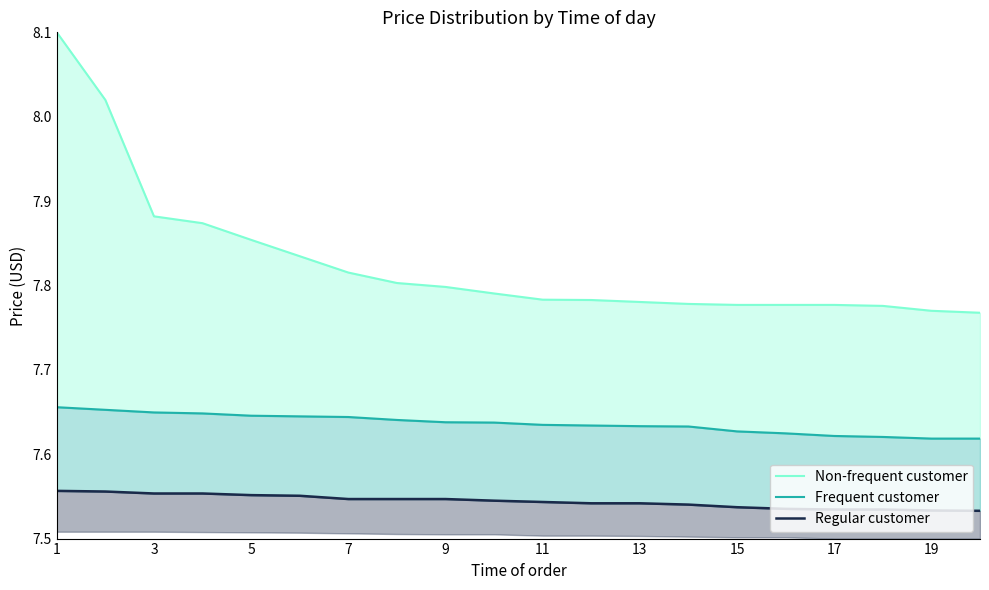

True or false: Regular customer and Frequent customer intersect in this chart.

False